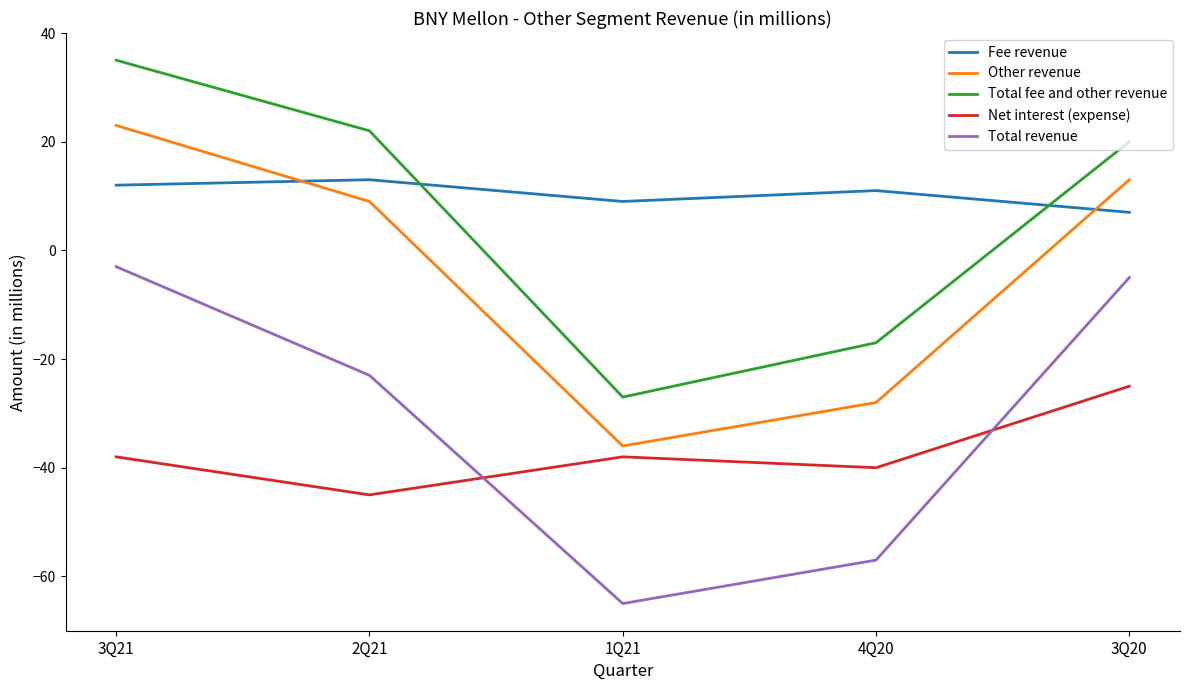

Which category has the lowest value in the Total revenue series?

1Q21